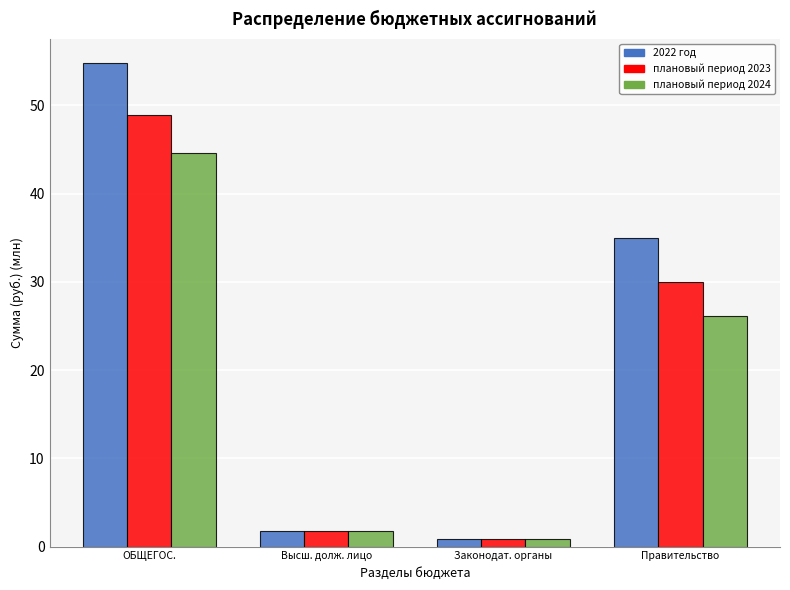

Reading right to left, extract all data points from this chart.

2022 год: Правительство=35.0	Законодат. органы=0.9	Высш. долж. лицо=1.8	ОБЩЕГОС.=54.8
плановый период 2023: Правительство=30.0	Законодат. органы=0.9	Высш. долж. лицо=1.8	ОБЩЕГОС.=48.9
плановый период 2024: Правительство=26.1	Законодат. органы=0.9	Высш. долж. лицо=1.8	ОБЩЕГОС.=44.6